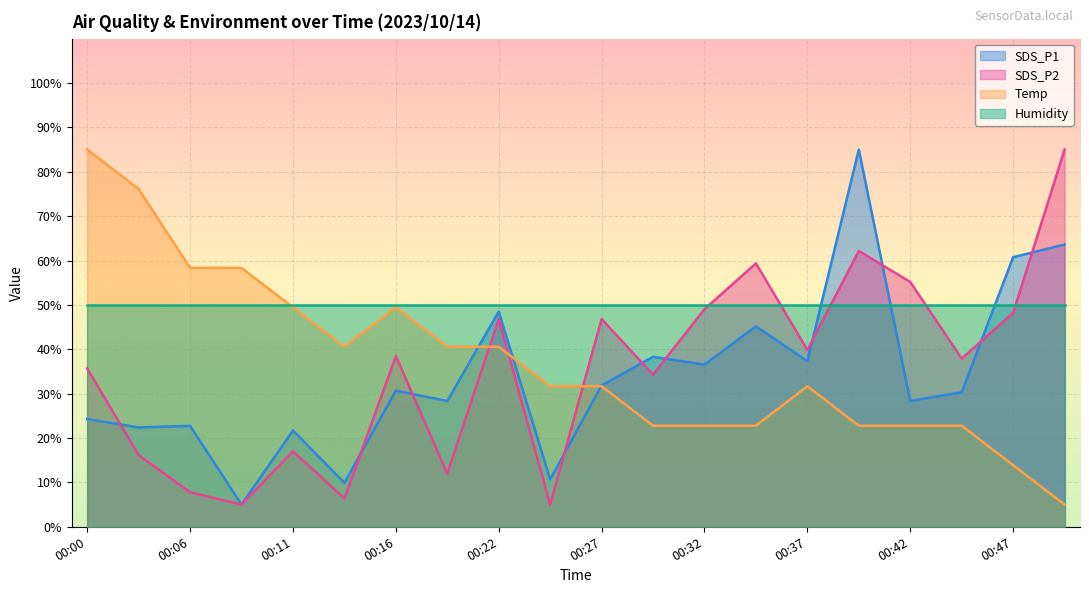

True or false: Temp has a value of 31.7 at 00:45.

False